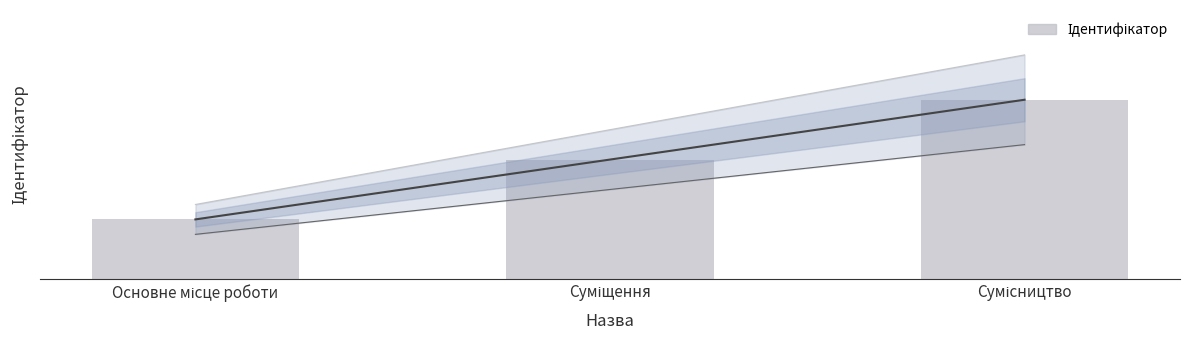

Are the bars grouped side by side (vs. stacked)?

No